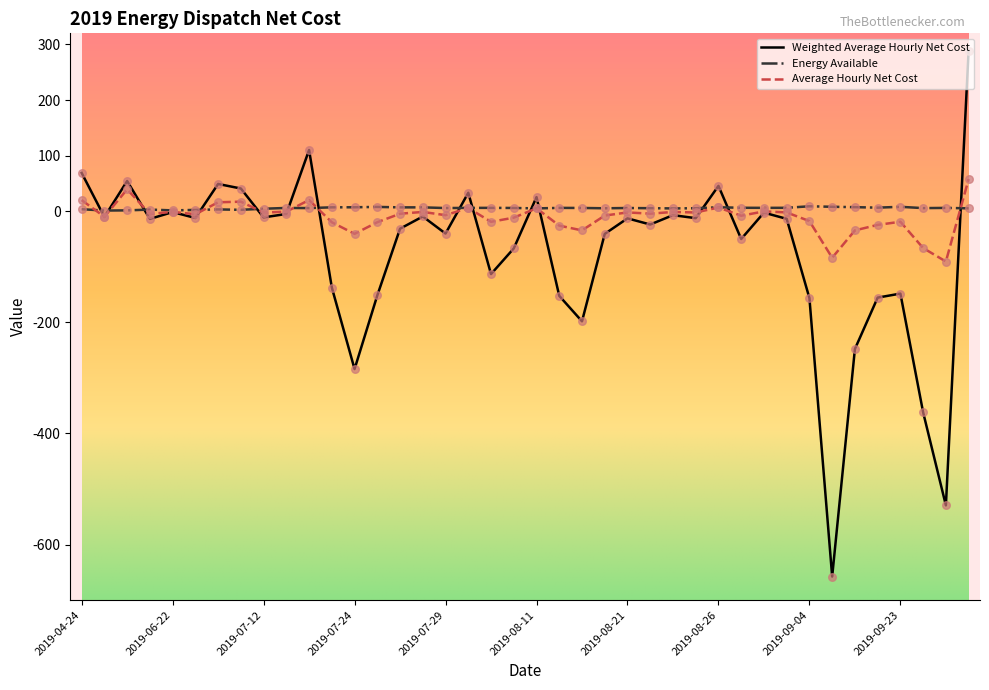

Rank the series by their maximum value, from lowest to highest.

Energy Available, Average Hourly Net Cost, Weighted Average Hourly Net Cost